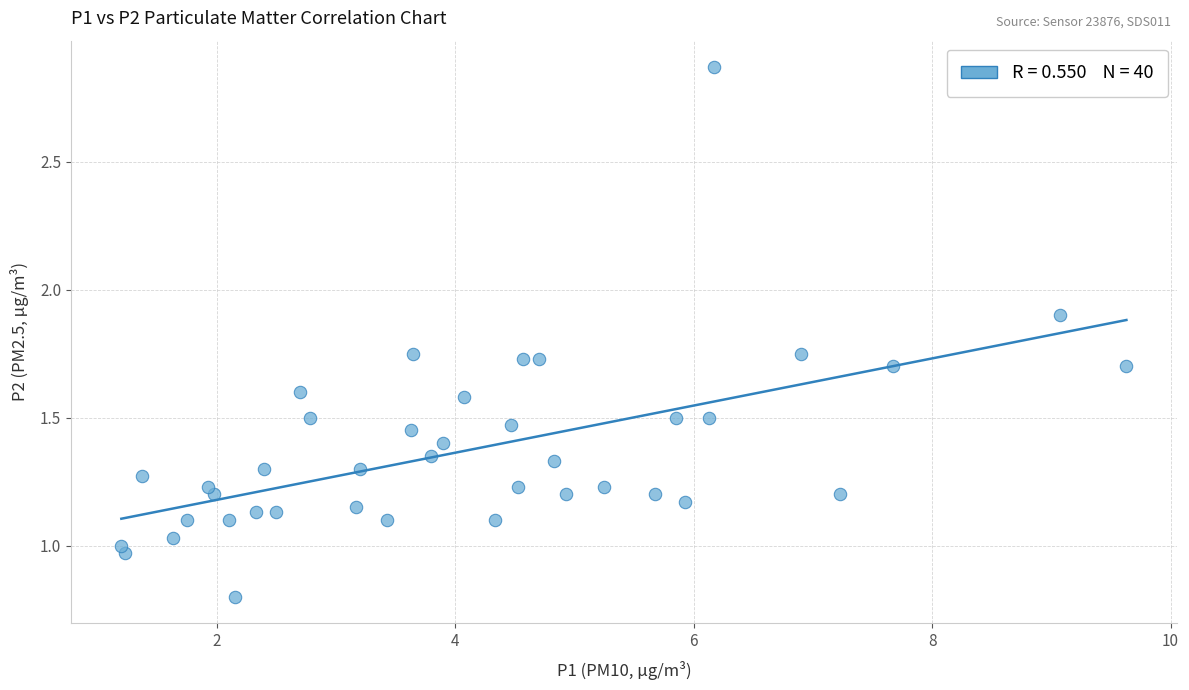

What is the range of X values (max minus min)?

8.4